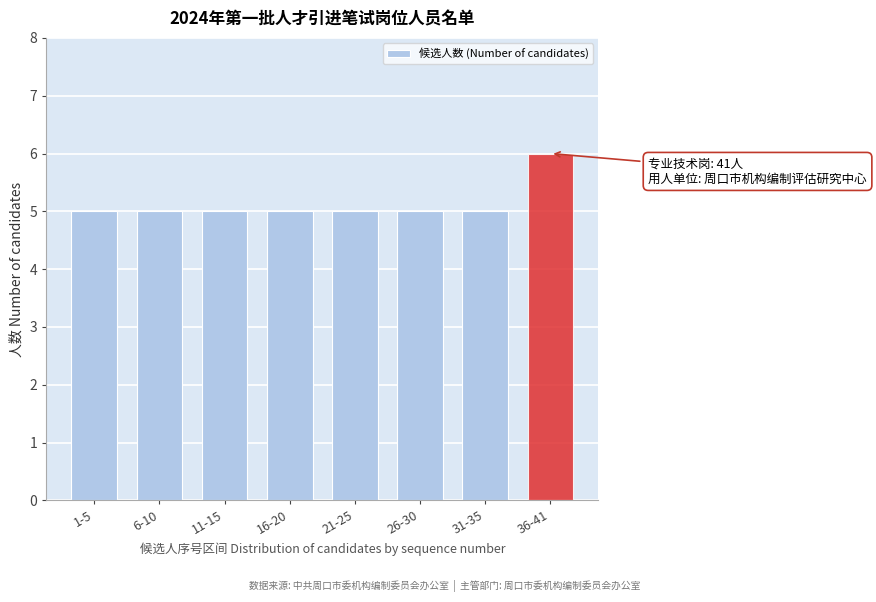

Reading right to left, list all the values displayed in this chart.

36-41=6	31-35=5	26-30=5	21-25=5	16-20=5	11-15=5	6-10=5	1-5=5